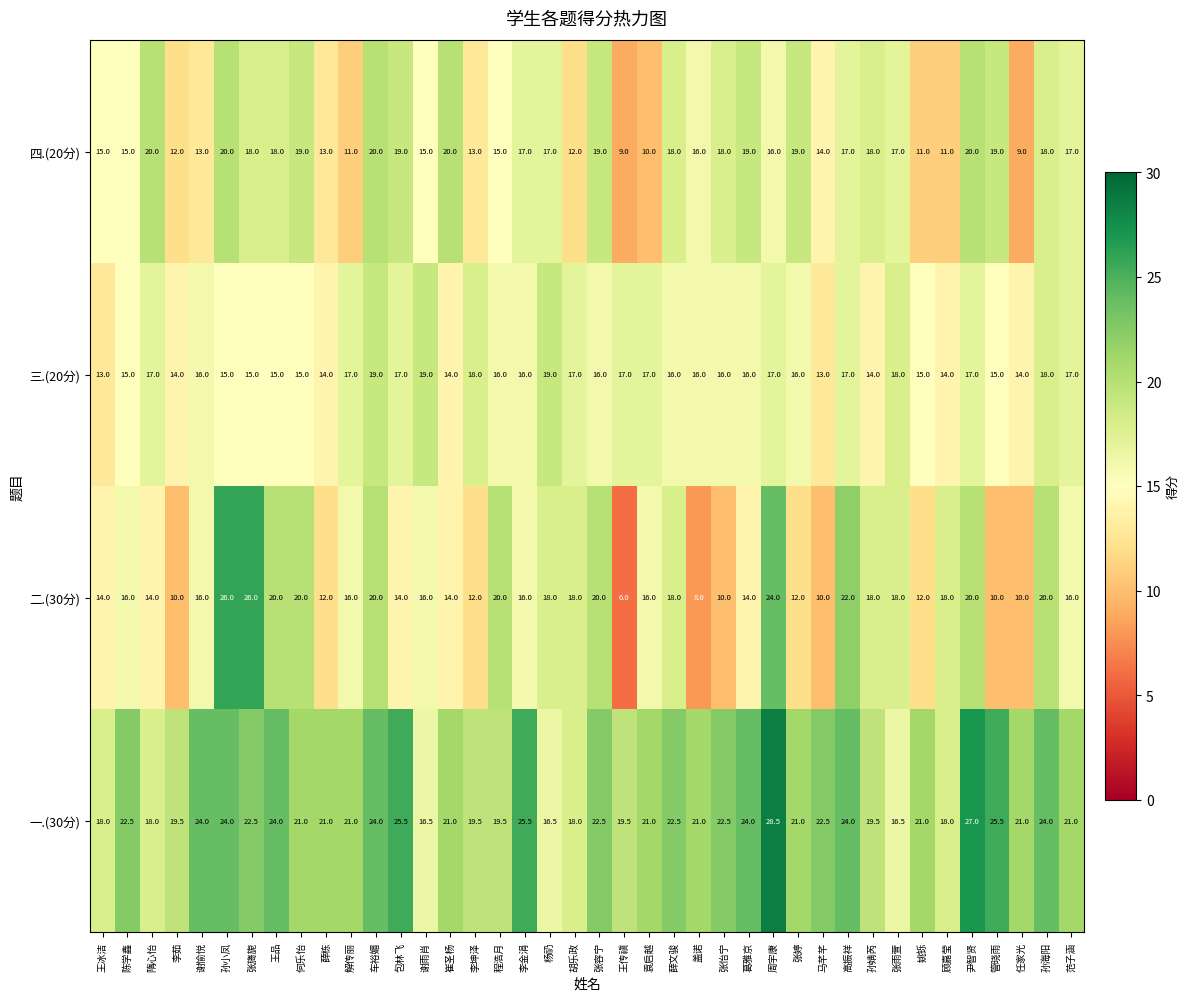

Is it true that 四.(20分) equals 20.0 at 车裕媚?

True